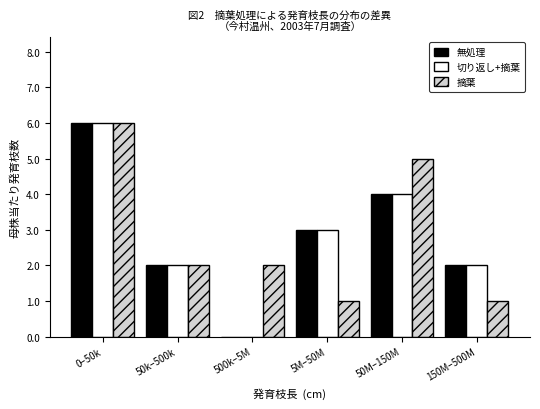

Reading right to left, what are all the values shown in this chart?

無処理: 150M–500M=2	50M–150M=4	5M–50M=3	500k–5M=0	50k–500k=2	0–50k=6
切り返し+摘葉: 150M–500M=2	50M–150M=4	5M–50M=3	500k–5M=0	50k–500k=2	0–50k=6
摘葉: 150M–500M=1	50M–150M=5	5M–50M=1	500k–5M=2	50k–500k=2	0–50k=6